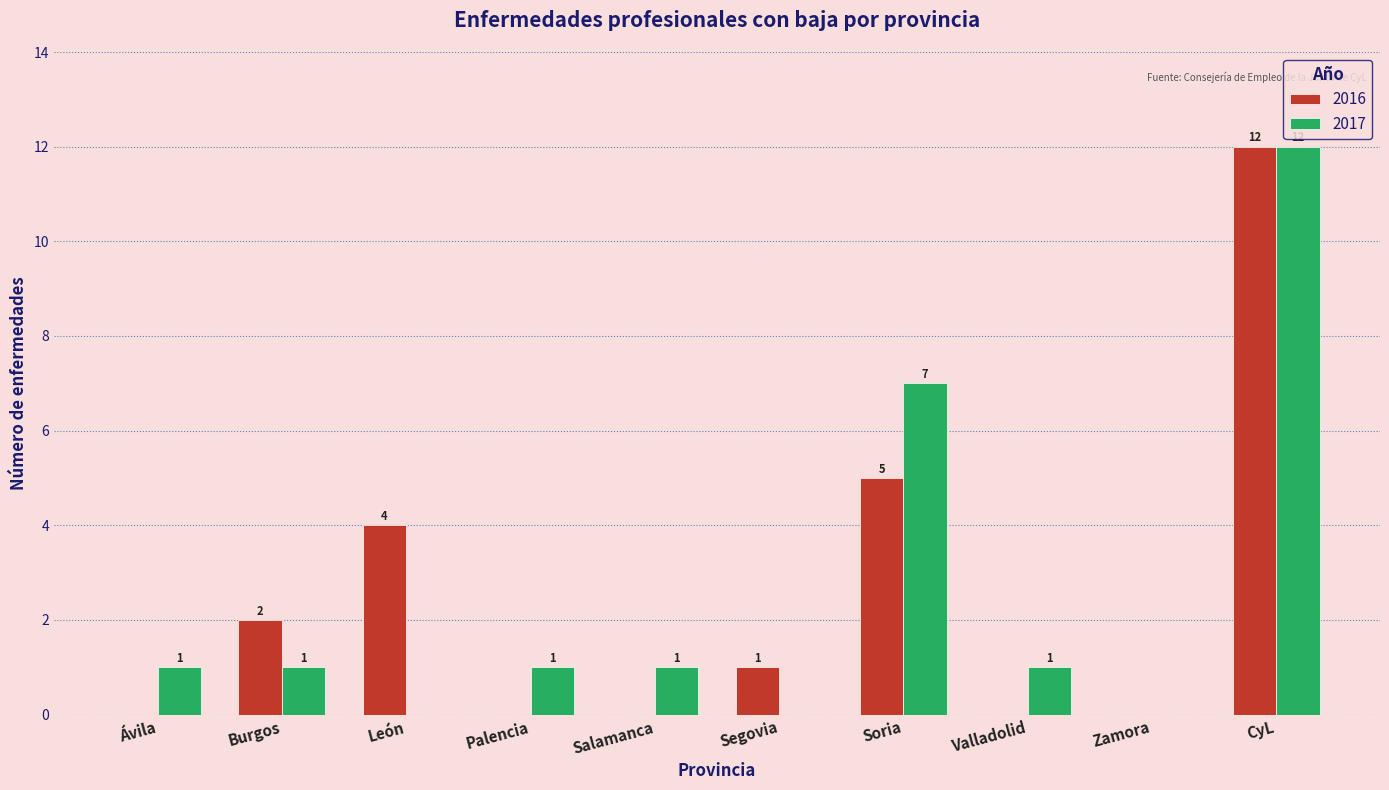

What is the sum of all 2016 values?

24